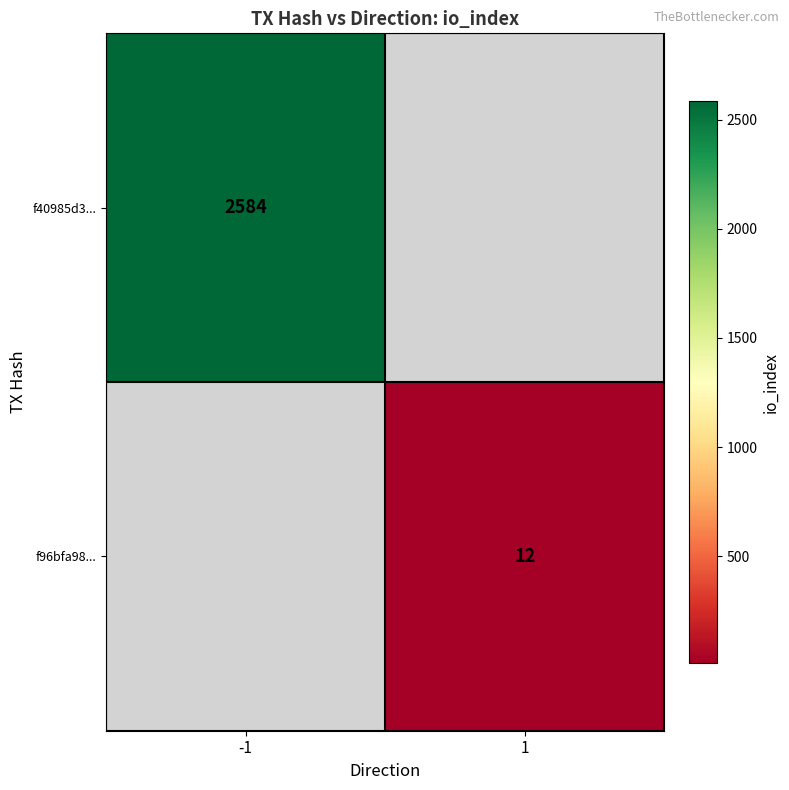

The f40985d3... series shows 4116 at -1. True or false?

False